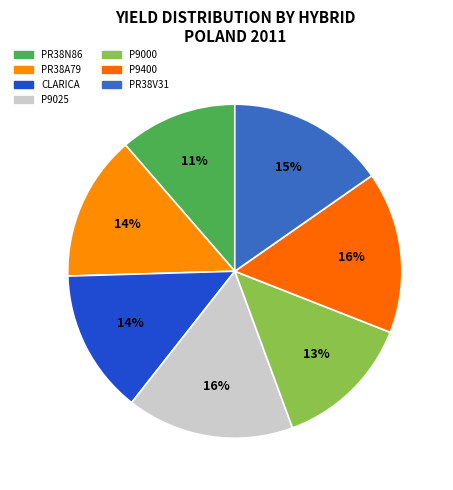

How many slices are in this pie chart?

7